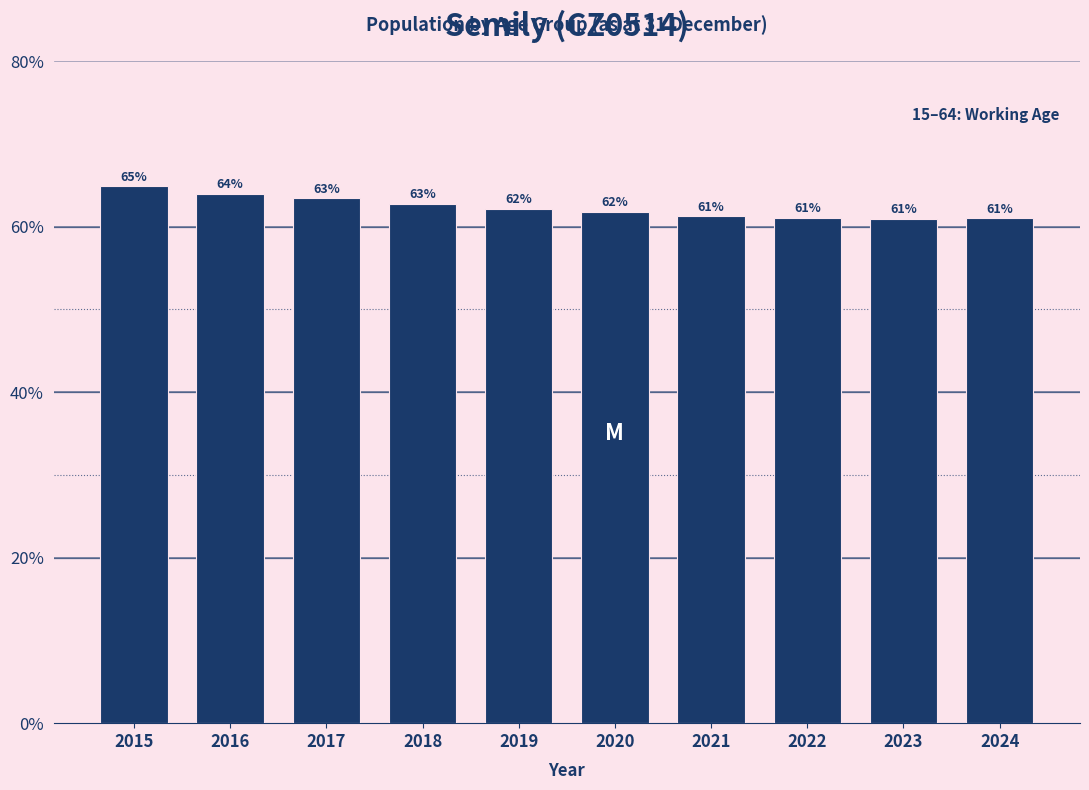

What is the smallest value displayed?

60.9